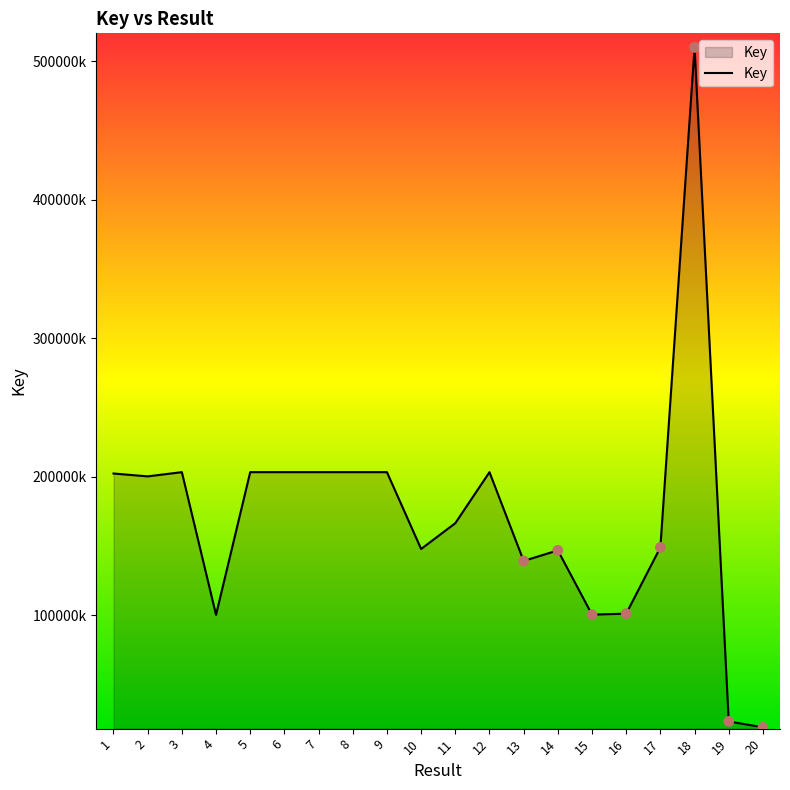

Between 3 and 1, which is larger?

3